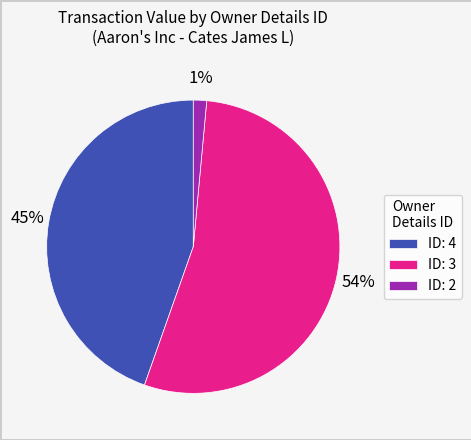

The ID: 3 slice represents 54% of the pie. True or false?

True